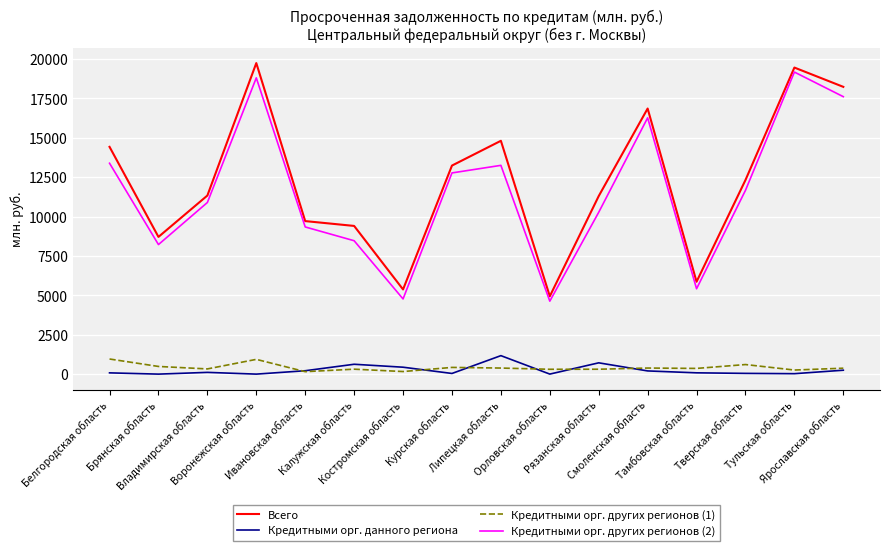

What is the difference between the maximum and minimum values in the Кредитными орг. других регионов (1) series?

804